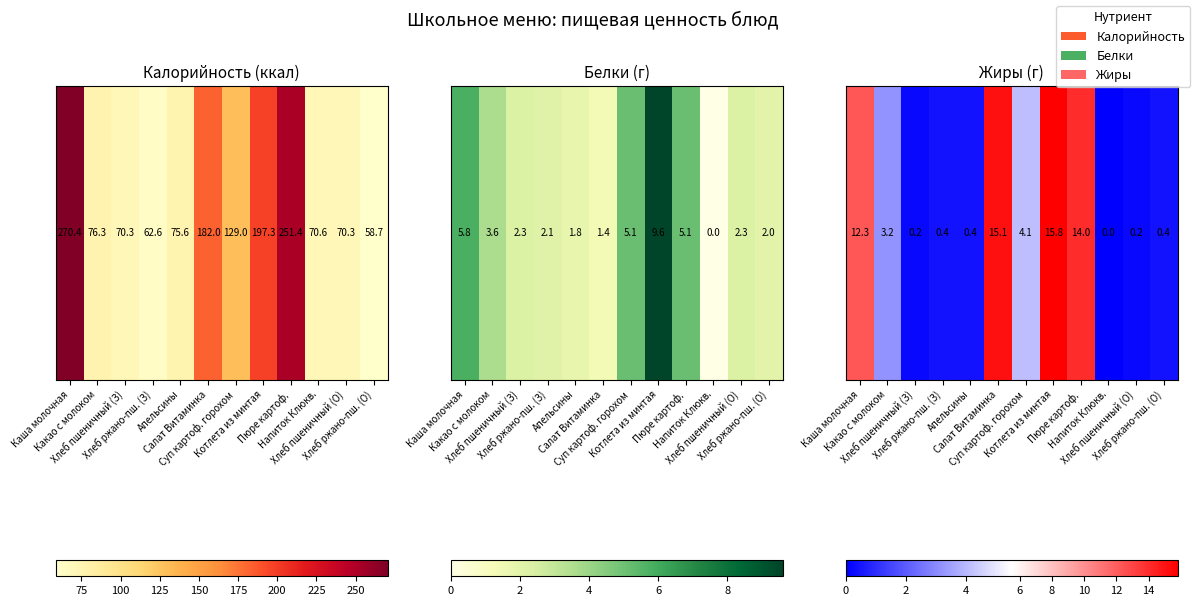

The chart shows a value of 15.1 at Салат Витаминка. True or false?

True